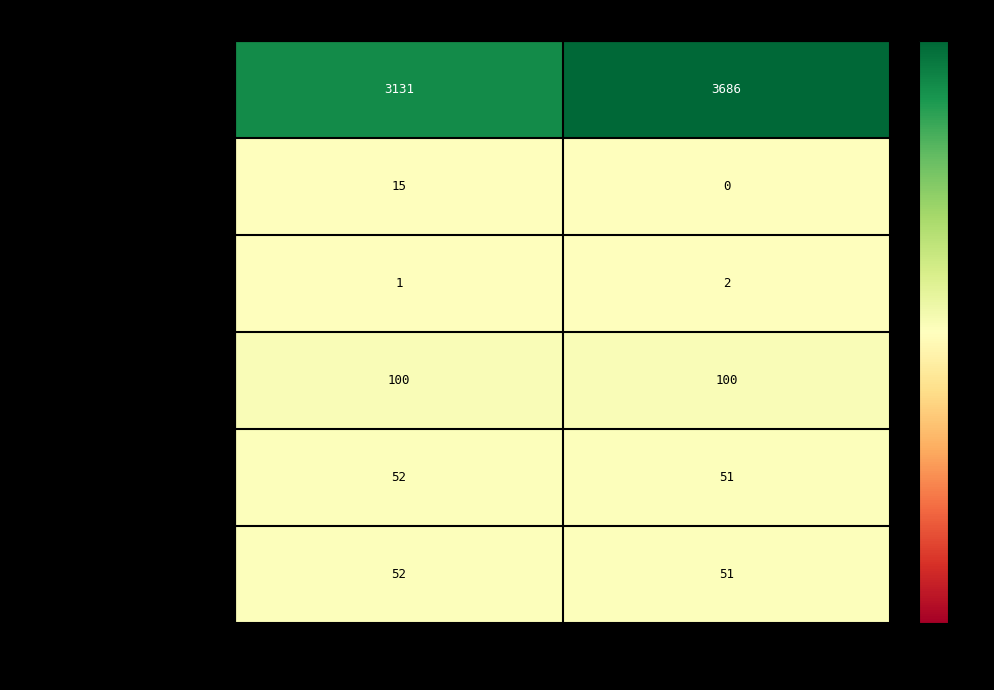

Where is Loans and Leases Receivable, Allowa... nearest to the value 1?

Sep. 30, 2018